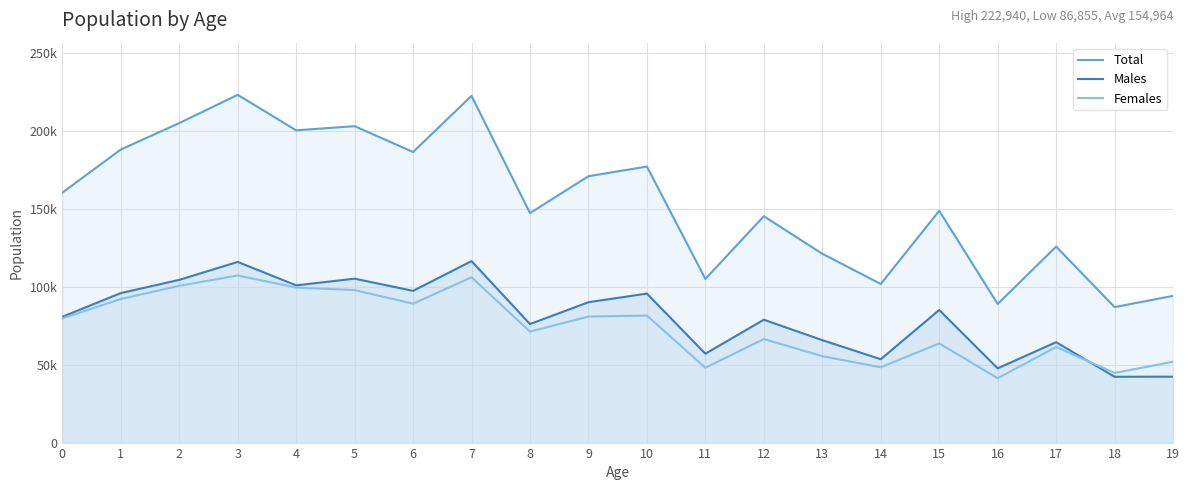

What is the sum of all Females values?

1485459